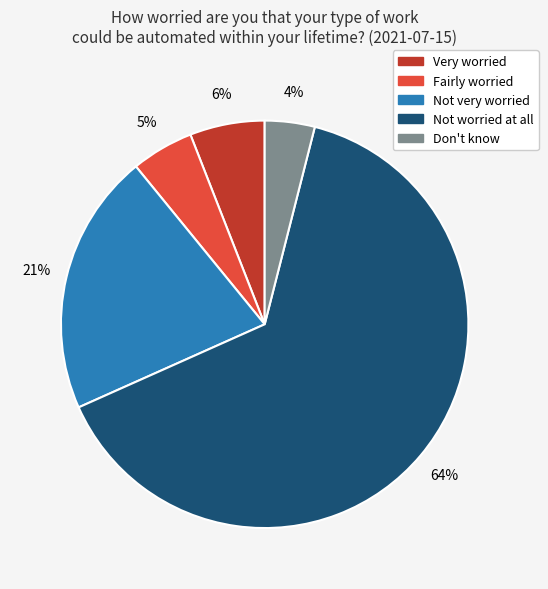

Does any single category account for the majority?

Yes